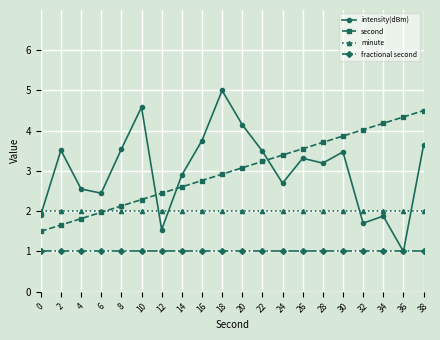

What is the greatest value displayed?

5.0